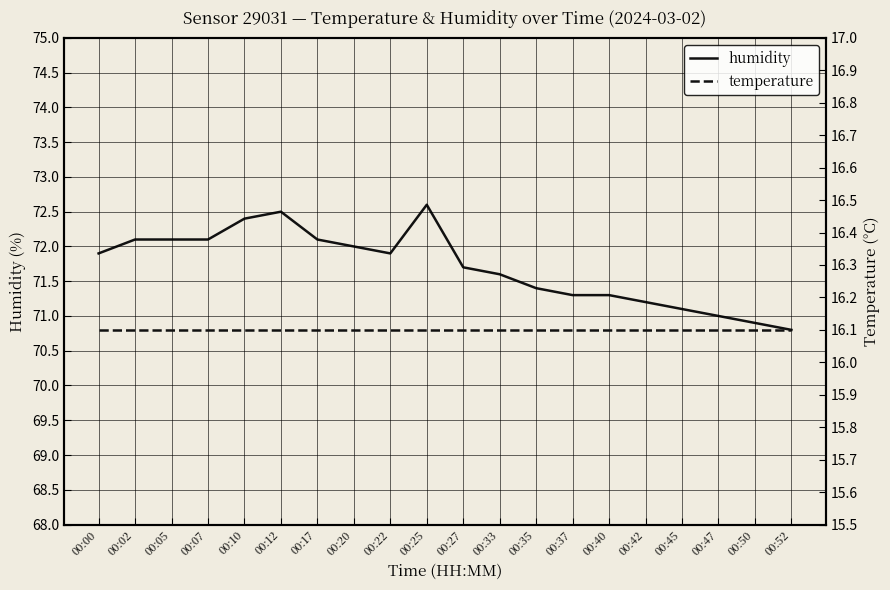

At which label does humidity first exceed 71?

00:00